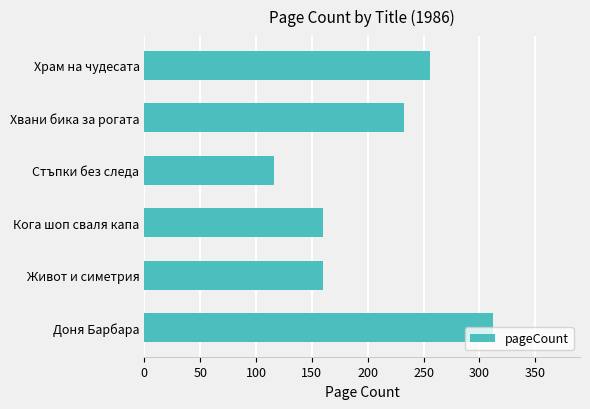

What is the maximum value shown in the chart?

312